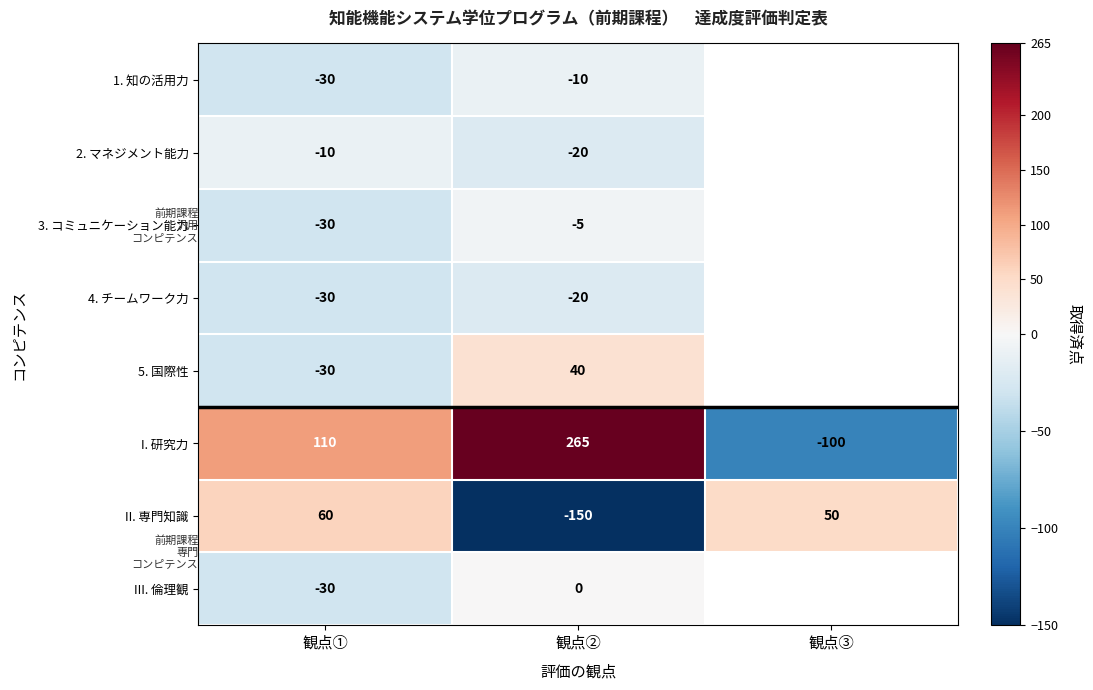

At which category is the sum across all series the highest?

観点②